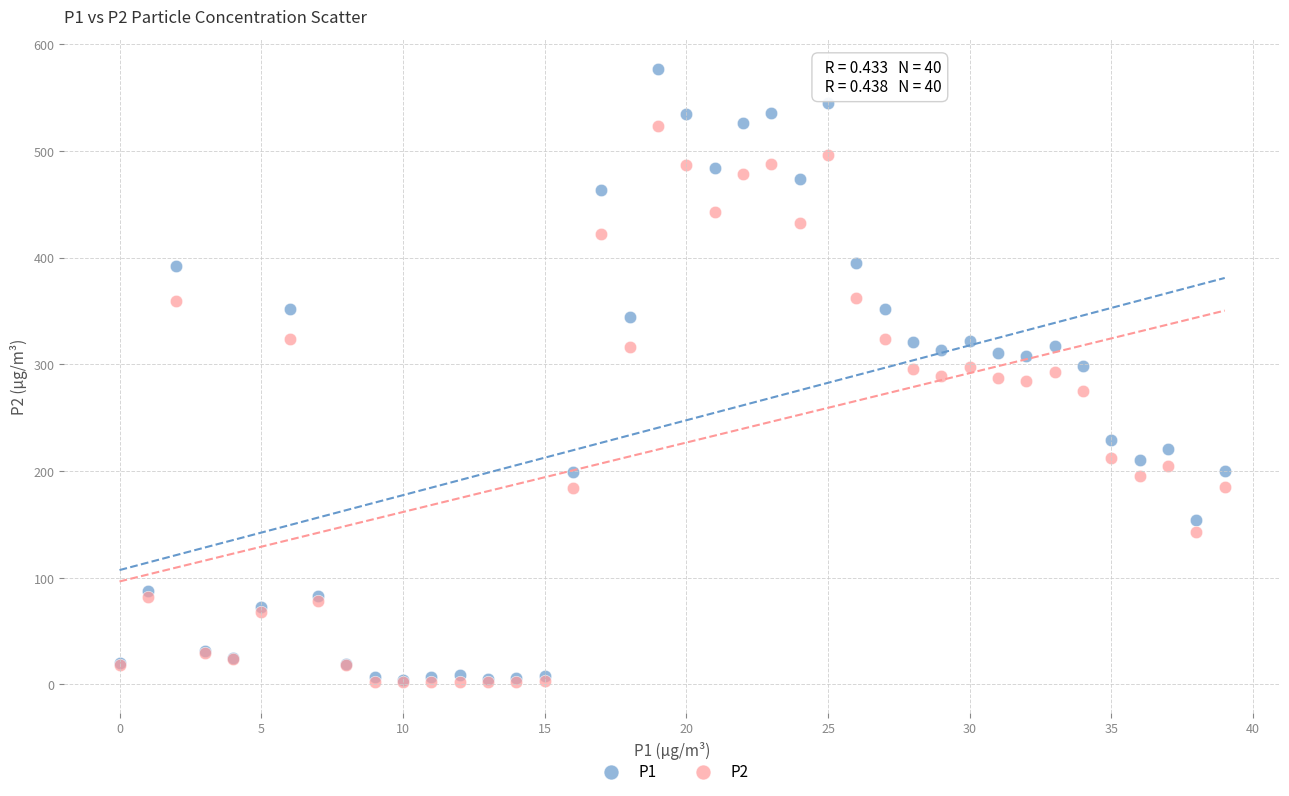

Which series has the largest Y range (max minus min)?

P1